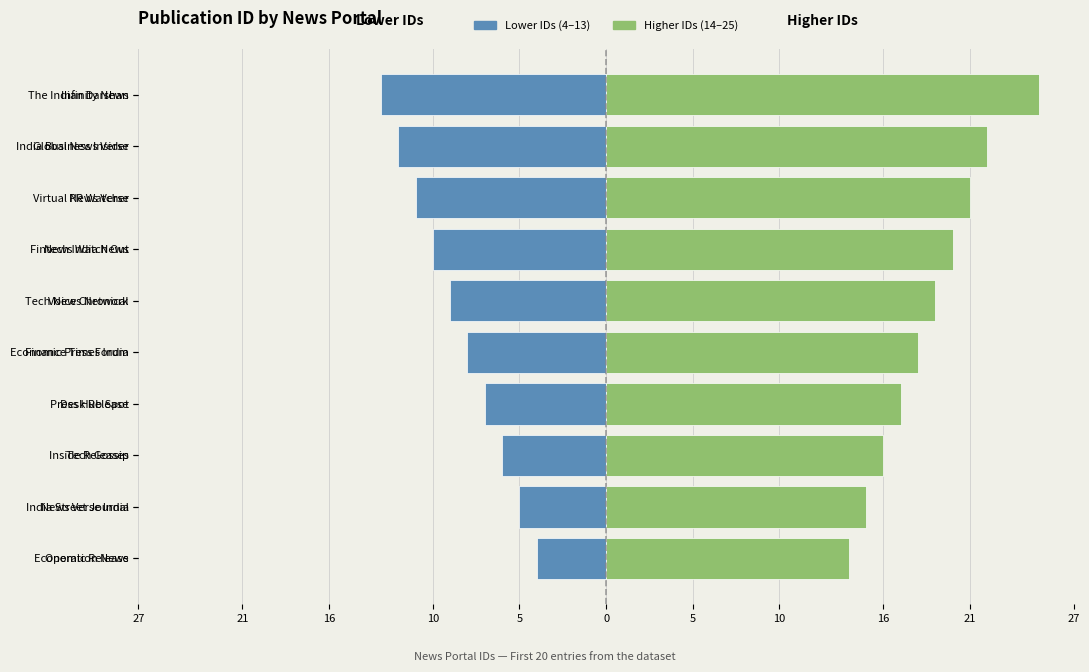

What is the average value of the Lower IDs (1–13) series?

-8